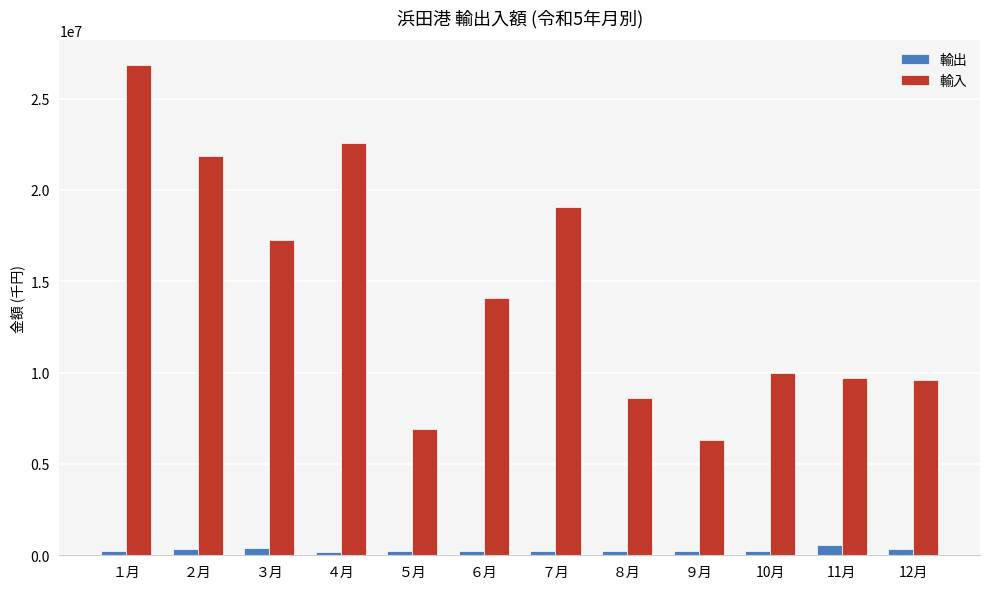

What is the sum of the 輸出 values at １月 and ６月?

477685